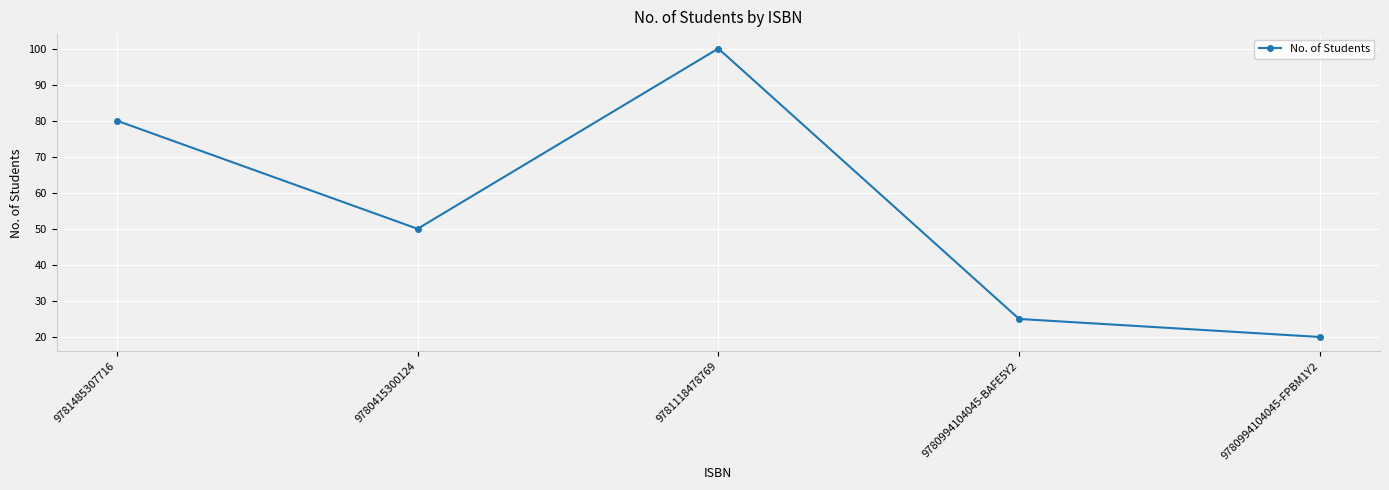

What is the label of the 5th point from the right?

9781485307716